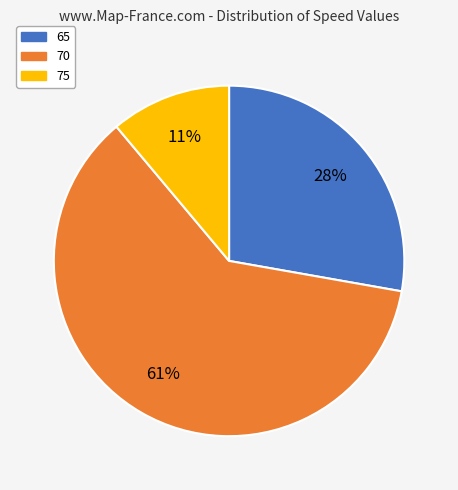

To the nearest percent, what percentage of the pie is 75?

11%